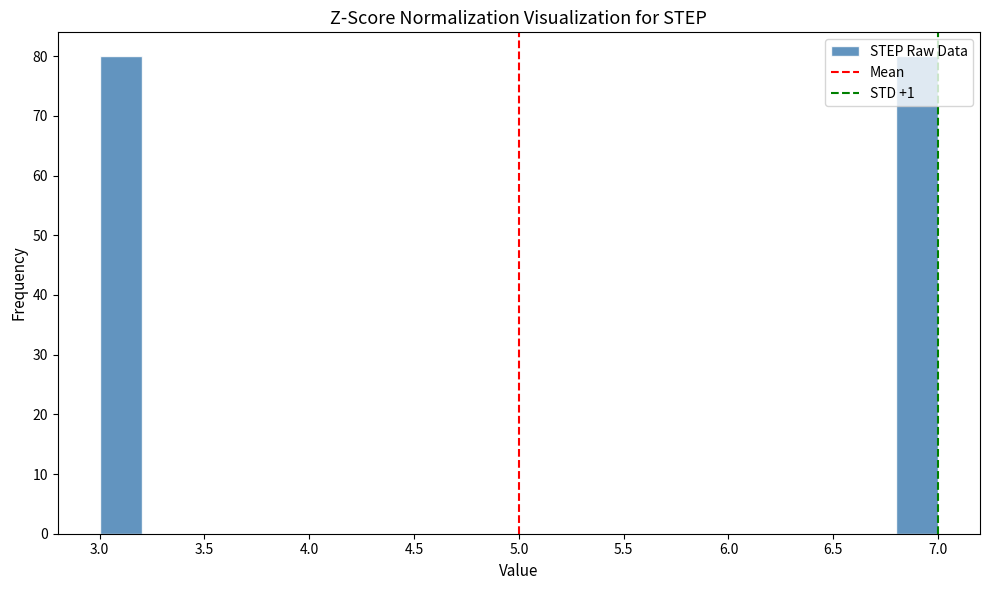

Reading left to right, list every bar in this chart as the range it spans on the x-axis followed by its height. The values are not printed on the chart, so give them approximately, as read against the axis.

3.0 to 3.2: 80
3.2 to 3.4: 0
3.4 to 3.6: 0
3.6 to 3.8: 0
3.8 to 4.0: 0
4.0 to 4.2: 0
4.2 to 4.4: 0
4.4 to 4.6: 0
4.6 to 4.8: 0
4.8 to 5.0: 0
5.0 to 5.2: 0
5.2 to 5.4: 0
5.4 to 5.6: 0
5.6 to 5.8: 0
5.8 to 6.0: 0
6.0 to 6.2: 0
6.2 to 6.4: 0
6.4 to 6.6: 0
6.6 to 6.8: 0
6.8 to 7.0: 80